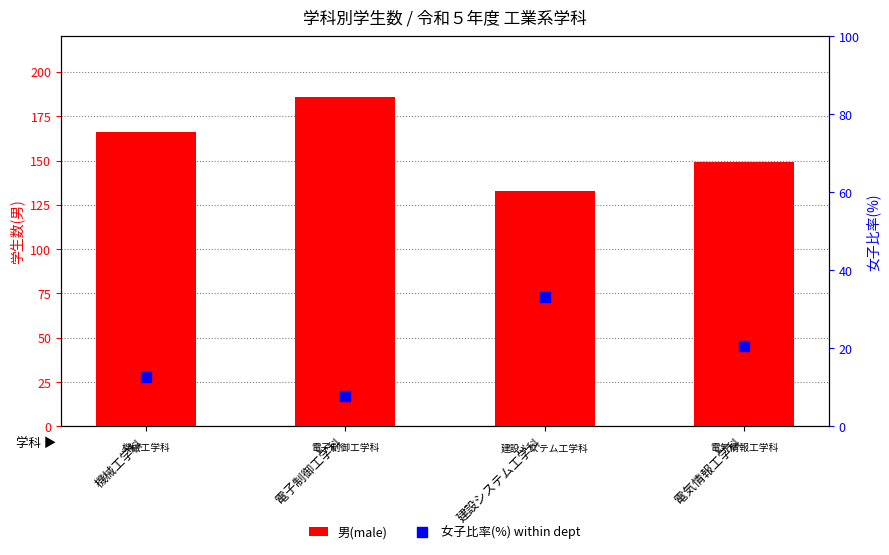

Which series reaches the maximum Y coordinate?

男(male)